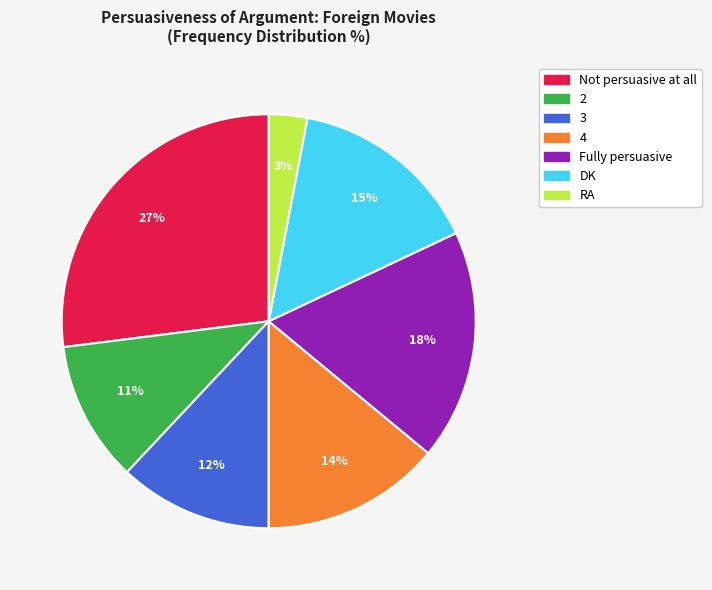

What percentage is the Fully persuasive slice, to the nearest percent?

18%